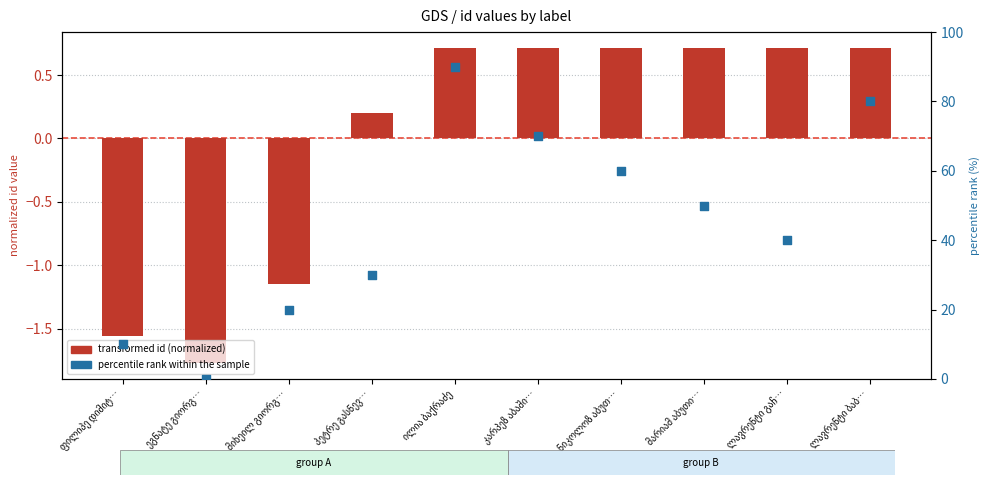

Is the value of percentile rank within the sample at ილია ბაქრაძე greater than the value of transformed id (normalized) at ილია ბაქრაძე?

Yes